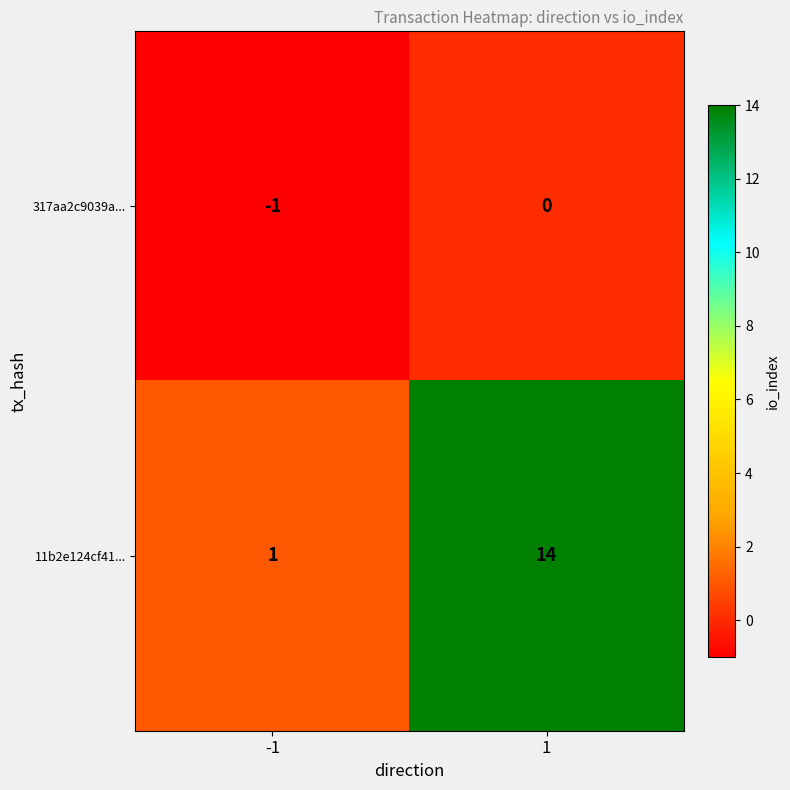

Which series has the largest total across all categories?

11b2e124cf41...